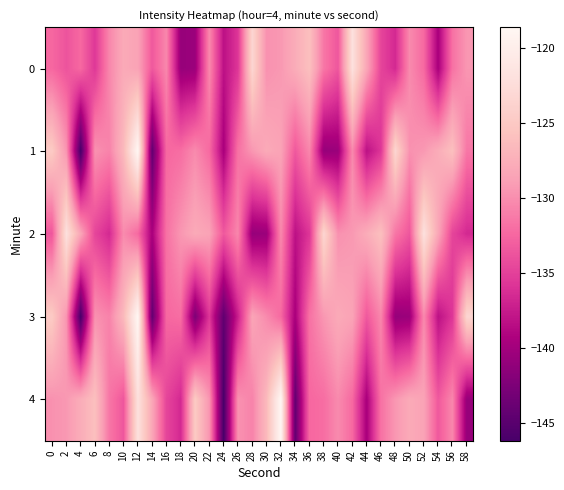

Reading right to left, what are all the values shown in this chart?

0: 58=-129.5	56=-131.8	54=-139.6	52=-132.3	50=-130.2	48=-136.6	46=-134.7	44=-128.3	42=-122.0	40=-133.6	38=-131.5	36=-126.0	34=-127.7	32=-129.4	30=-129.8	28=-123.4	26=-135.7	24=-138.2	22=-130.3	20=-140.5	18=-140.8	16=-130.5	14=-133.4	12=-128.6	10=-128.0	8=-130.5	6=-135.6	4=-132.3	2=-133.7	0=-132.4
1: 58=-131.5	56=-126.0	54=-127.7	52=-129.4	50=-129.8	48=-123.4	46=-135.7	44=-138.2	42=-130.3	40=-140.5	38=-140.8	36=-130.5	34=-133.4	32=-128.6	30=-128.0	28=-129.5	26=-131.8	24=-139.6	22=-132.3	20=-130.2	18=-132.1	16=-132.4	14=-144.3	12=-118.6	10=-126.6	8=-130.7	6=-129.8	4=-146.2	2=-129.6	0=-124.9
2: 58=-136.6	56=-134.7	54=-128.3	52=-122.0	50=-133.6	48=-131.5	46=-126.0	44=-127.7	42=-129.4	40=-129.8	38=-123.4	36=-135.7	34=-138.2	32=-130.3	30=-140.5	28=-140.8	26=-130.5	24=-133.4	22=-128.6	20=-128.0	18=-129.5	16=-131.8	14=-139.6	12=-132.3	10=-130.2	8=-136.6	6=-134.7	4=-128.3	2=-122.0	0=-133.6
3: 58=-123.4	56=-135.7	54=-138.2	52=-130.3	50=-140.5	48=-140.8	46=-130.5	44=-133.4	42=-128.6	40=-128.0	38=-129.5	36=-131.8	34=-139.6	32=-132.3	30=-130.2	28=-128.5	26=-137.3	24=-144.4	22=-135.7	20=-142.4	18=-132.1	16=-132.4	14=-144.3	12=-118.6	10=-126.6	8=-130.7	6=-129.8	4=-146.2	2=-129.6	0=-124.9
4: 58=-140.8	56=-130.5	54=-133.4	52=-128.6	50=-128.0	48=-129.5	46=-131.8	44=-139.6	42=-132.3	40=-130.2	38=-132.1	36=-132.4	34=-144.3	32=-118.6	30=-126.6	28=-130.7	26=-129.8	24=-146.2	22=-129.6	20=-124.9	18=-136.6	16=-134.7	14=-128.3	12=-122.0	10=-133.6	8=-131.5	6=-126.0	4=-127.7	2=-129.4	0=-129.8